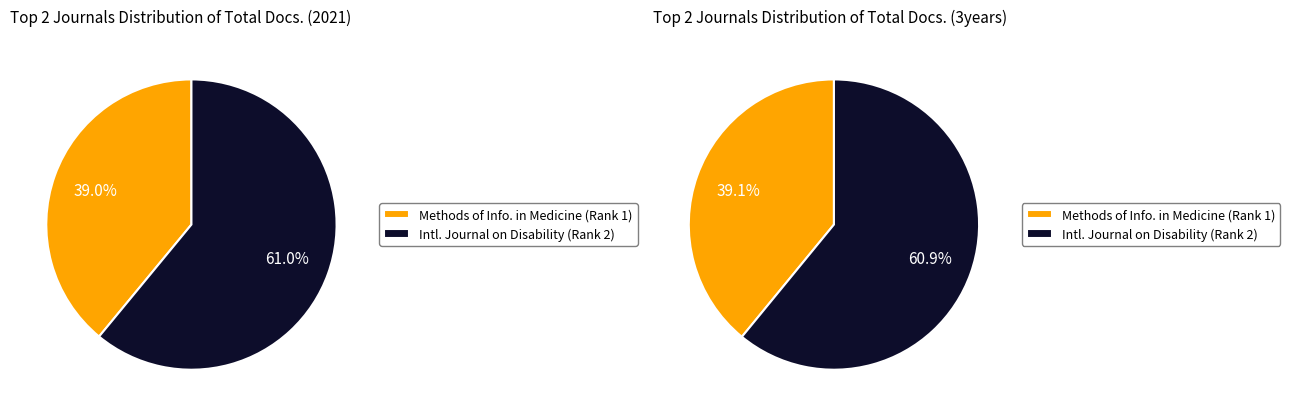

The Methods of Information in Medicine slice represents 39% of the pie. True or false?

True